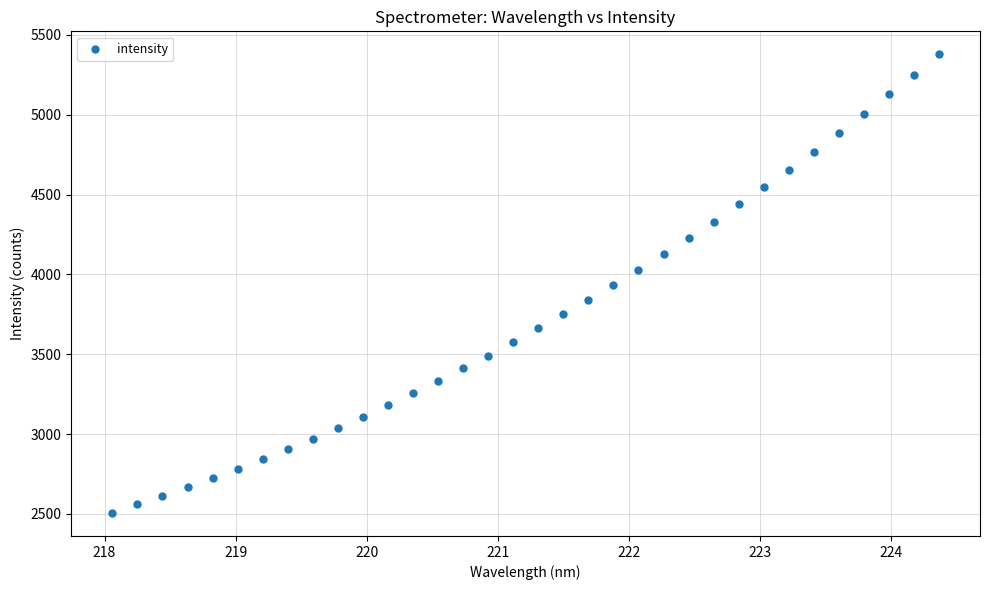

What is the range of Y values (max minus min)?

2872.6